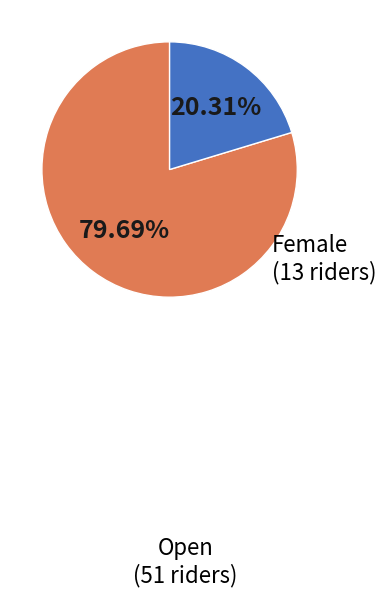

Is it true that Open is 91% of the pie?

False